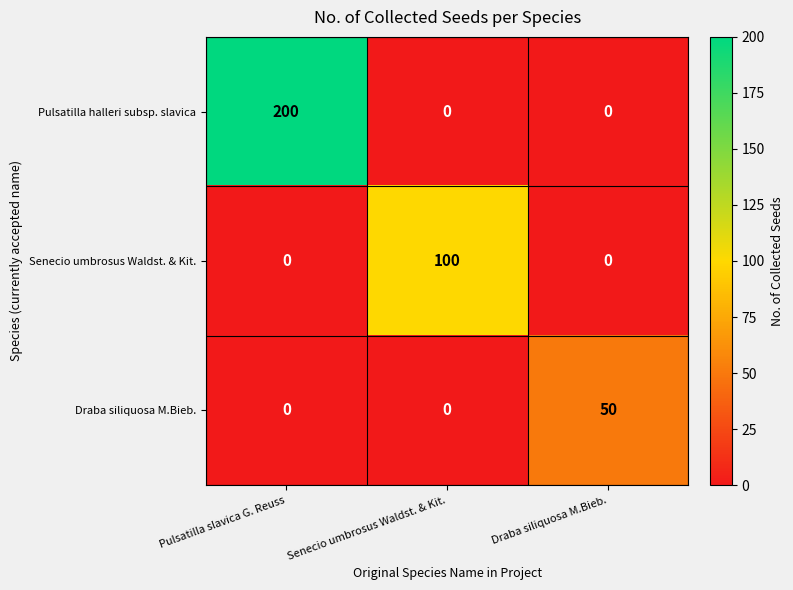

The value of Pulsatilla halleri subsp. slavica at Draba siliquosa M.Bieb. is 0. True or false?

True